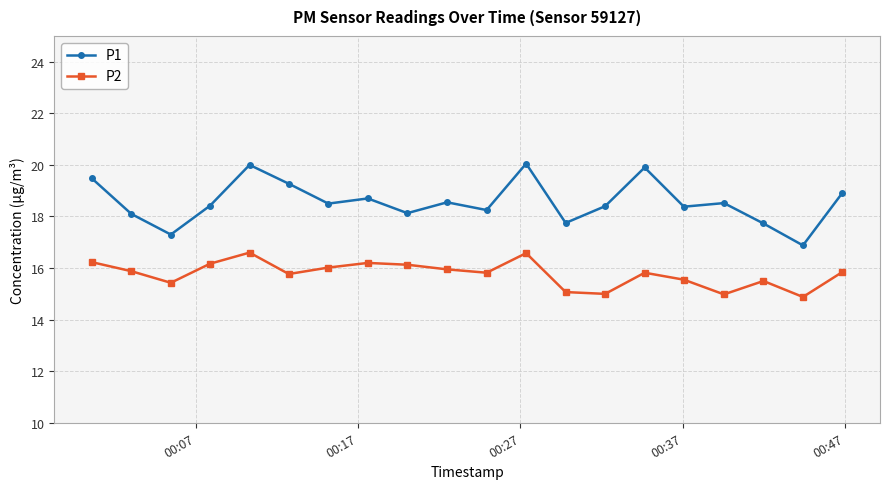

What is the value of the P2 point at the 5th from the left?

16.6